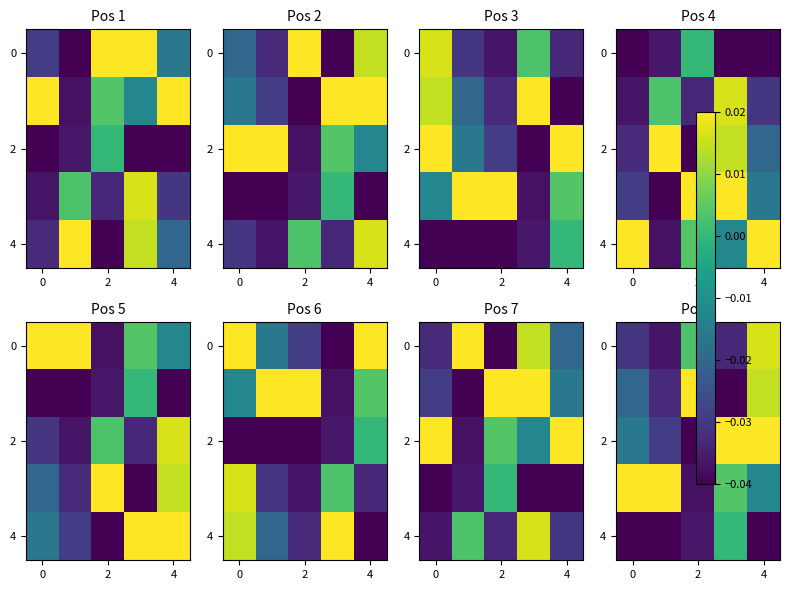

The 4 series shows -0.0 at 2. True or false?

True